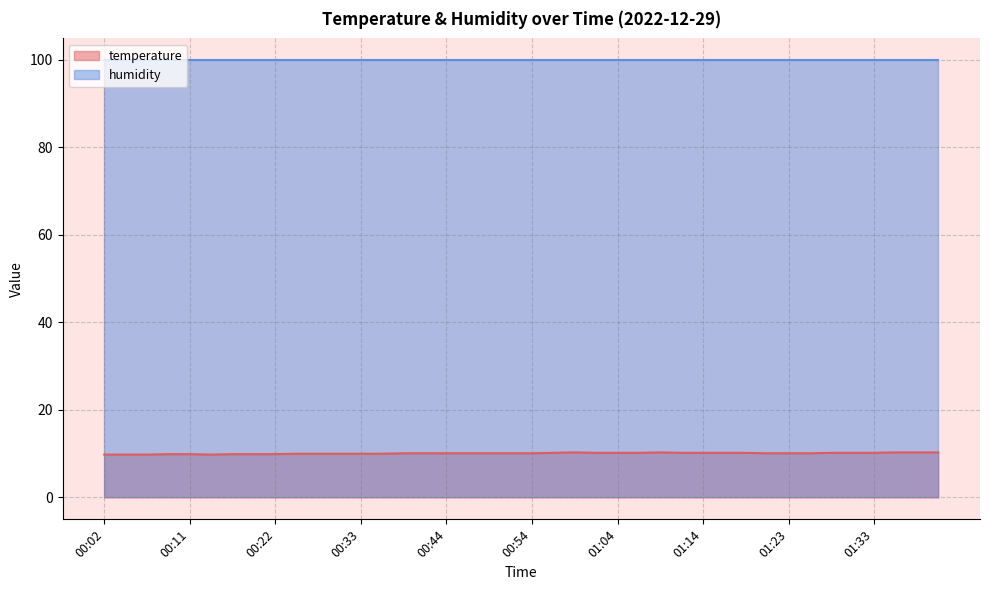

Reading right to left, extract all data points from this chart.

01:41=10.3	01:38=10.3	01:36=10.3	01:33=10.2	01:31=10.2	01:28=10.2	01:26=10.1	01:23=10.1	01:21=10.1	01:19=10.2	01:16=10.2	01:14=10.2	01:11=10.2	01:09=10.3	01:06=10.2	01:04=10.2	01:01=10.2	00:59=10.3	00:56=10.2	00:54=10.1	00:51=10.1	00:49=10.1	00:46=10.1	00:44=10.1	00:41=10.1	00:38=10.1	00:36=10.0	00:33=10.0	00:30=10.0	00:27=10.0	00:24=10.0	00:22=9.9	00:19=9.9	00:17=9.9	00:14=9.8	00:11=9.9	00:09=9.9	00:06=9.8	00:04=9.8	00:02=9.8